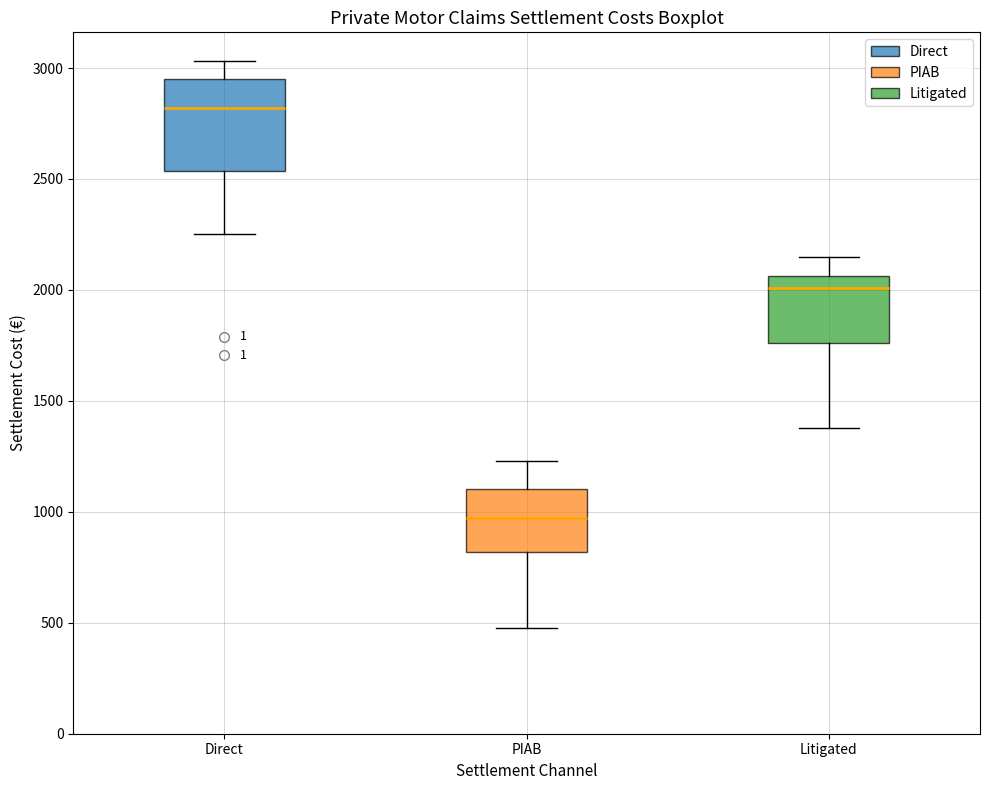

Reading left to right, transcribe this box plot: for each box, give where its median line is, the range the box spans, and where its two whiskers end, as read against the y-axis. The values are not printed on the chart, so give them approximately, as read against the axis.

Direct: median 2800, box 2550 to 2950, whiskers 2250 to 3050
PIAB: median 950, box 800 to 1100, whiskers 500 to 1250
Litigated: median 2000, box 1750 to 2050, whiskers 1400 to 2150